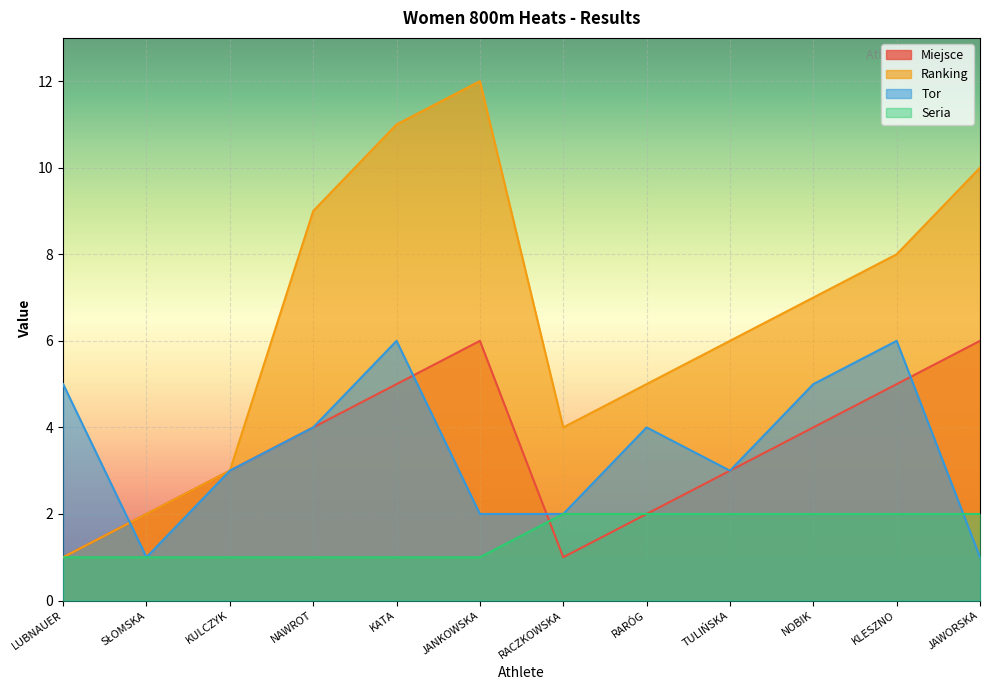

Count the number of data series in this chart.

4